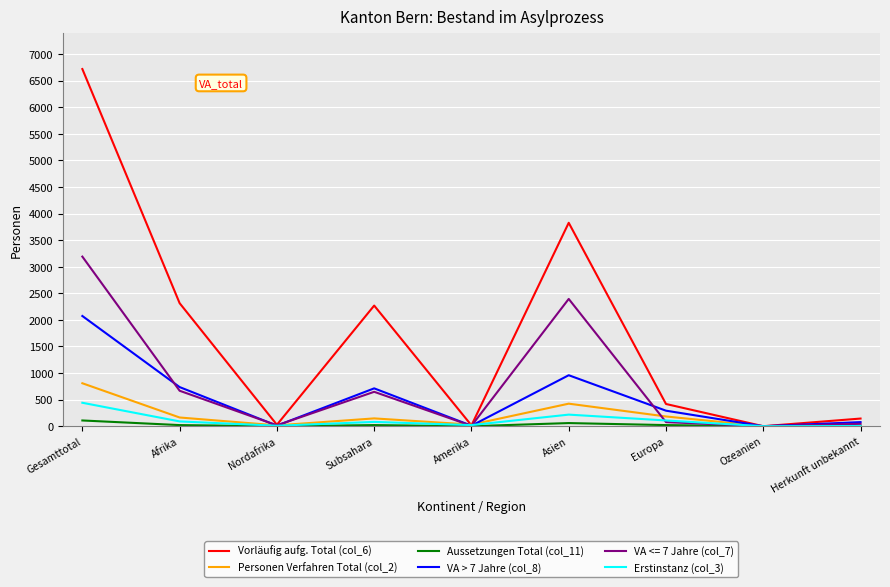

What is the average value of the Erstinstanz (col_3) series?

108